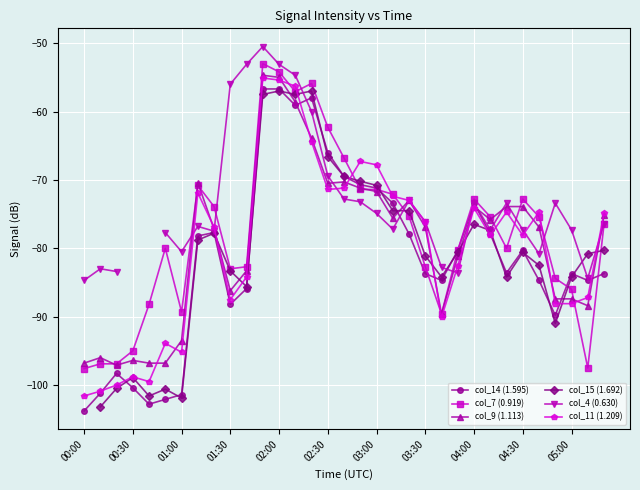

True or false: col_9 (1.113) has more than 0 interior local peaks.

True